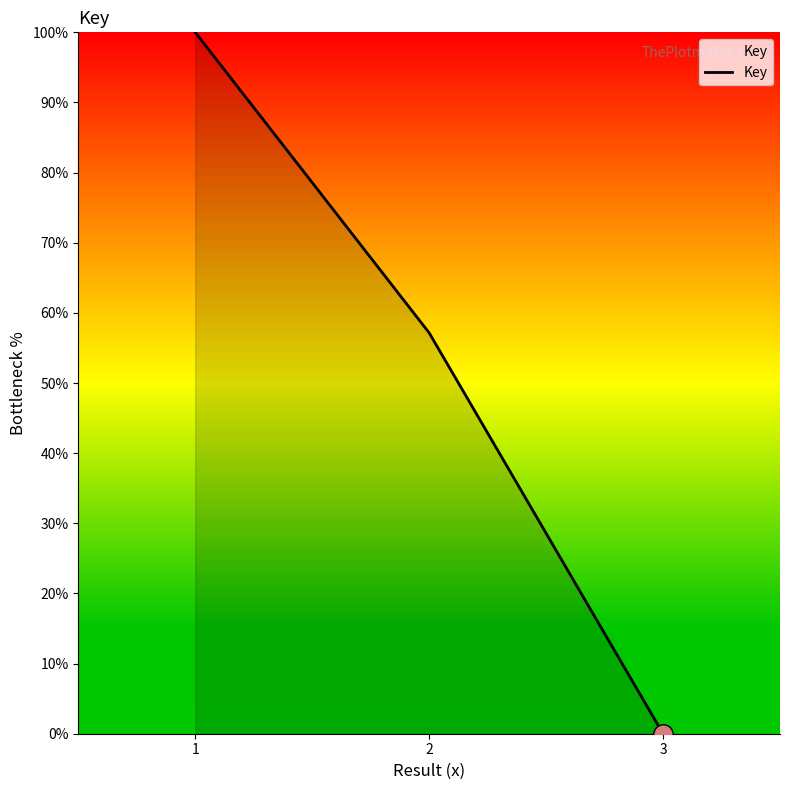

Where is the data nearest to the value 50?

2